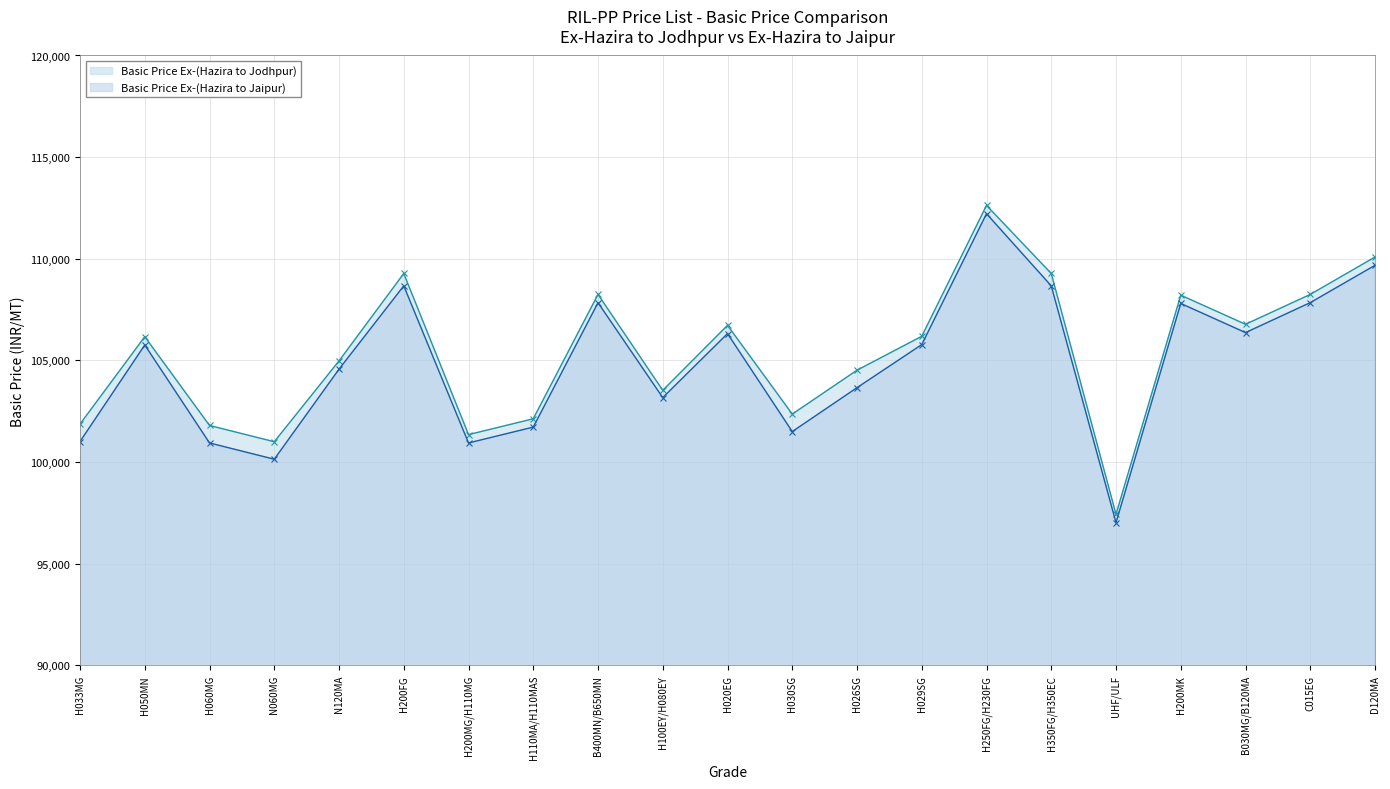

True or false: Basic Price Ex-(Hazira to Jodhpur) and Basic Price Ex-(Hazira to Jaipur) cross at least once.

False